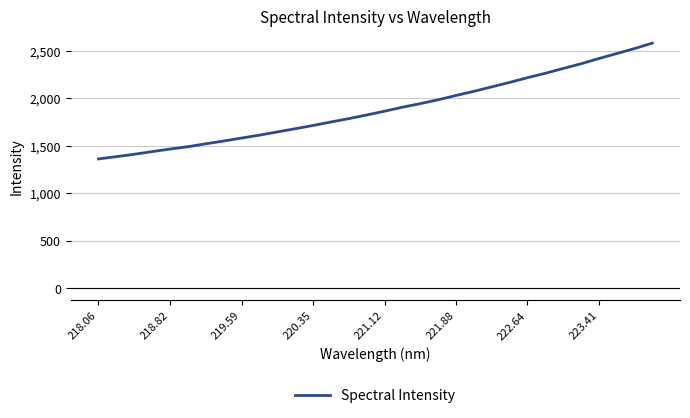

What is the minimum value shown in the chart?

1362.6